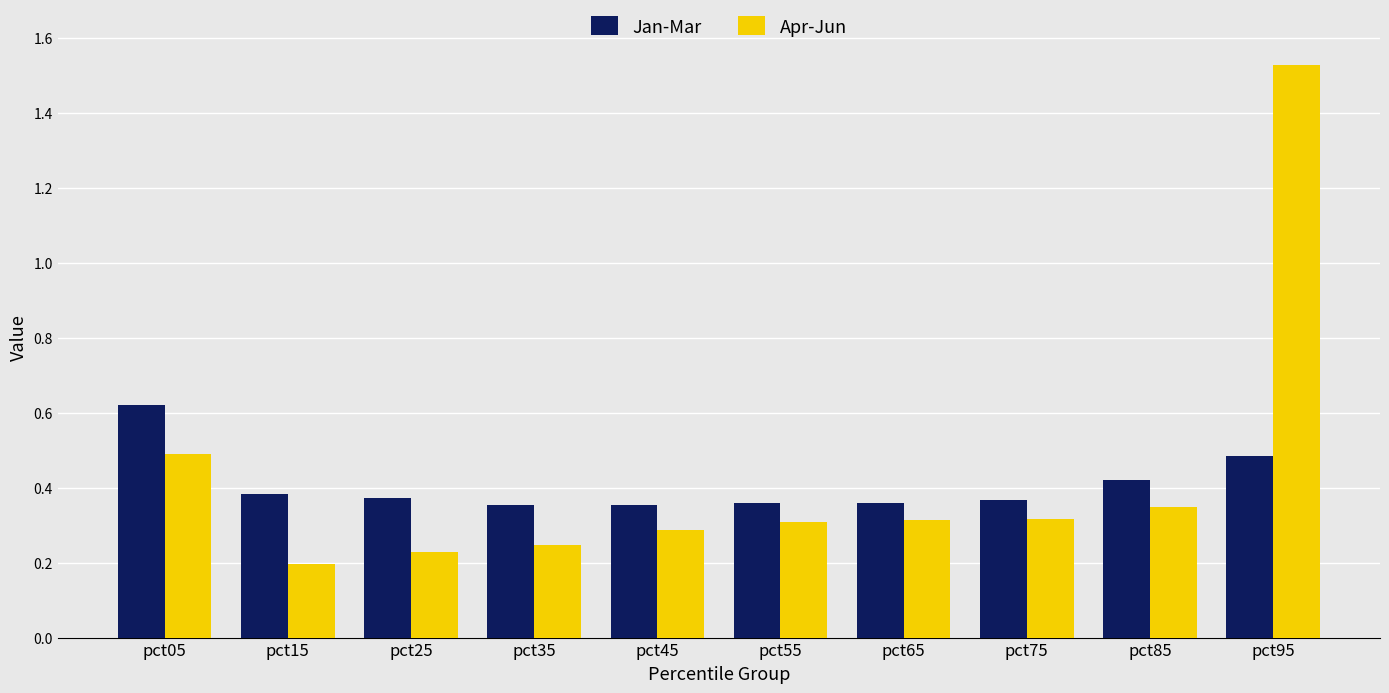

True or false: Apr-Jun has a value of 0.3 at pct05.

False